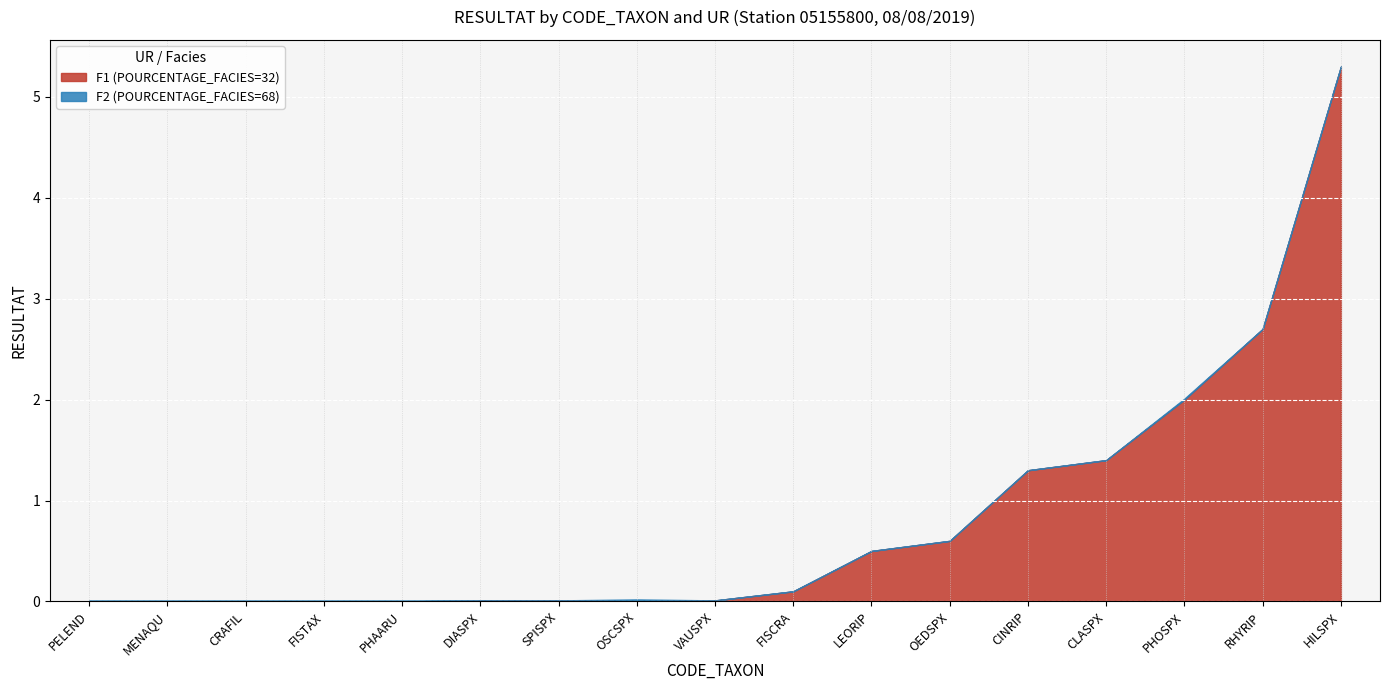

How many data points does each series have?

17